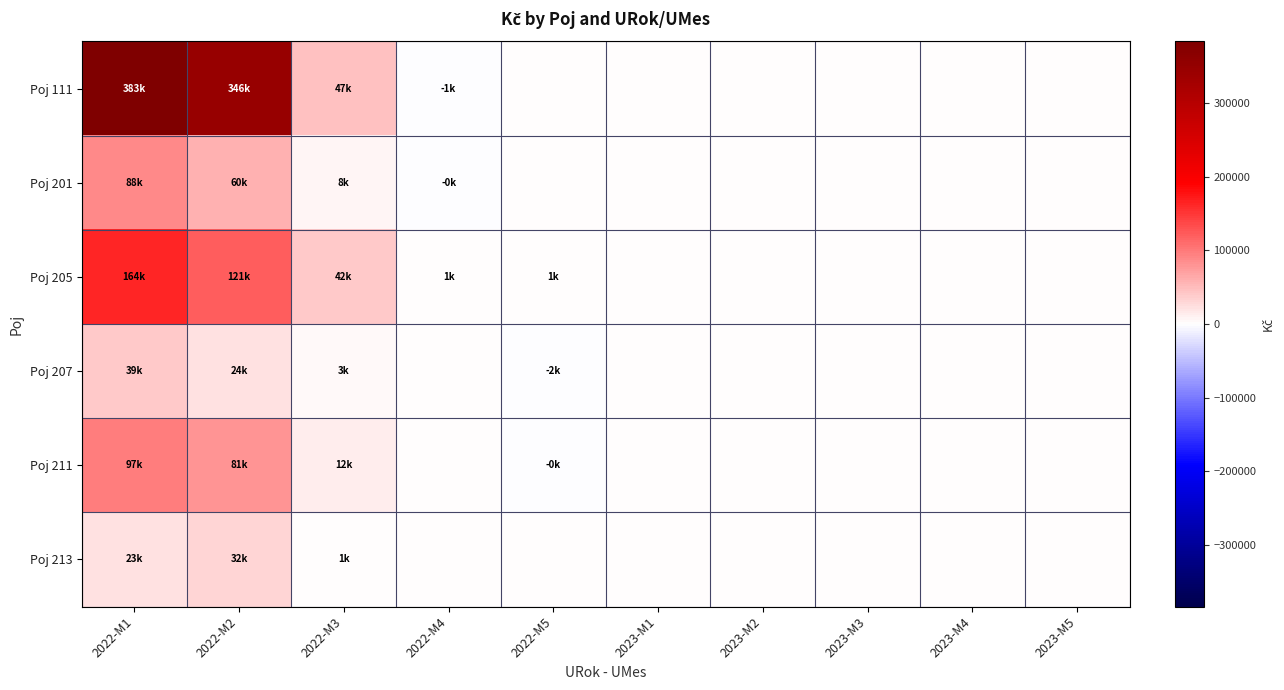

At how many categories does at least one series exceed 7124?

3